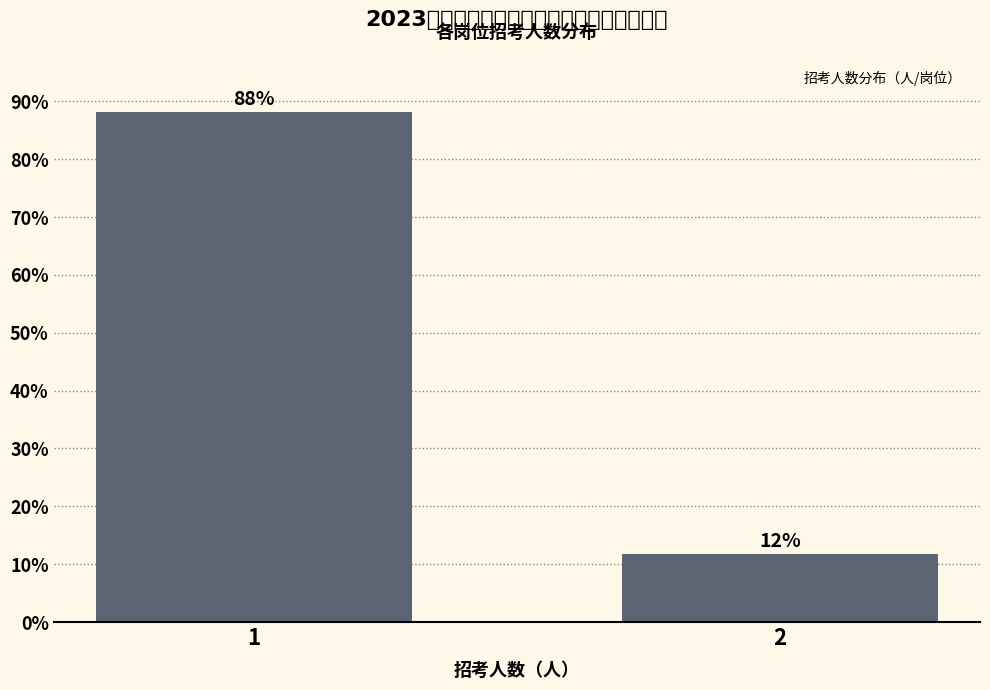

What is the average value?

50.0